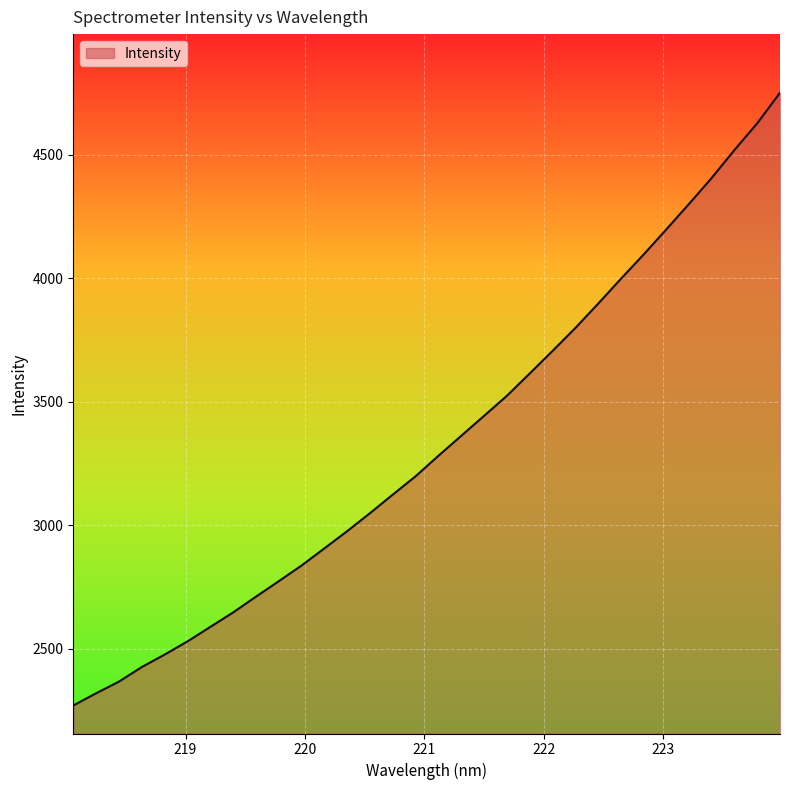

What is the smallest value displayed?

2270.0